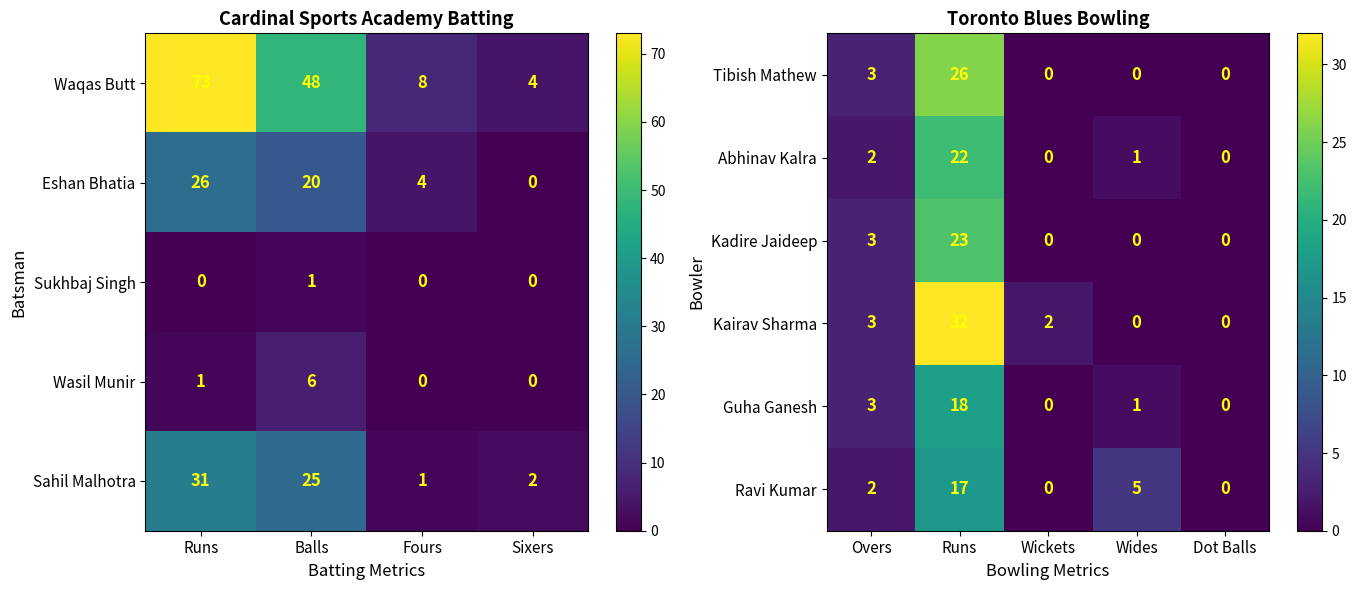

What is the highest value of the Tibish Mathew series?

26